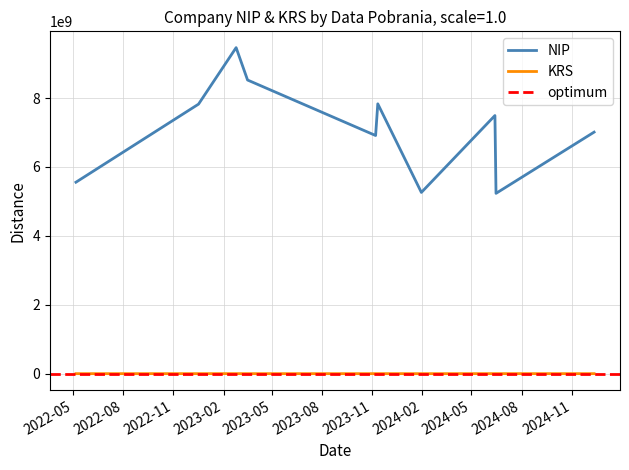

The value of krs at krs is 196383. True or false?

False